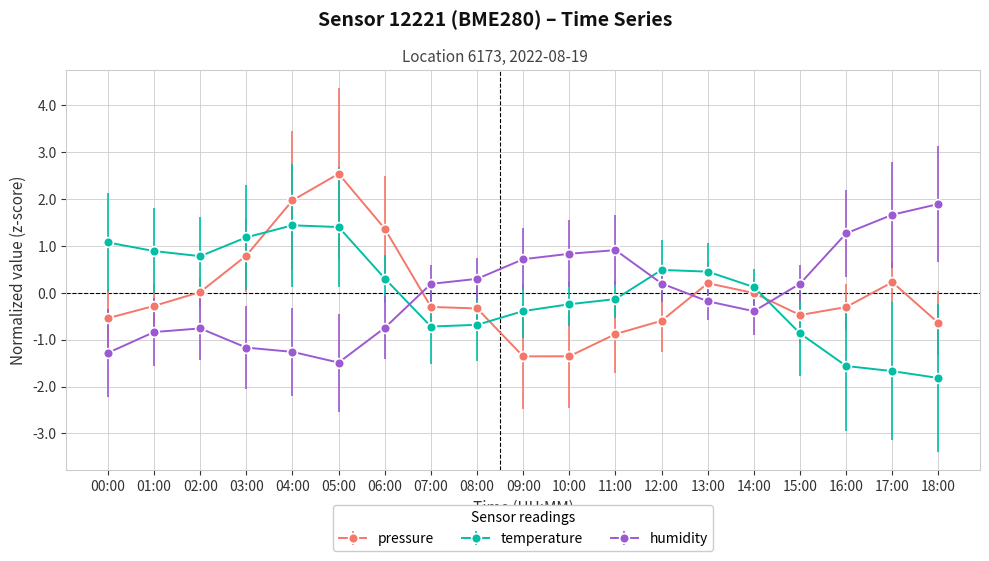

At 15:00, list the series in order from smallest to largest.

temperature, pressure, humidity